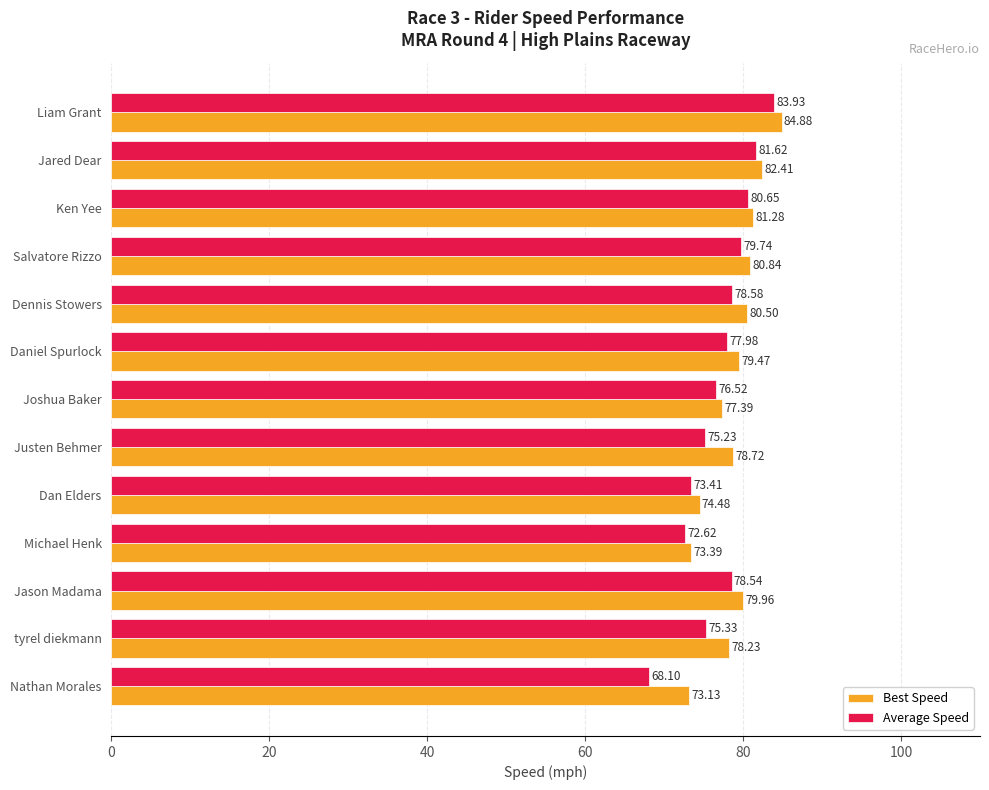

What is the average value of the Average Speed series?

77.1